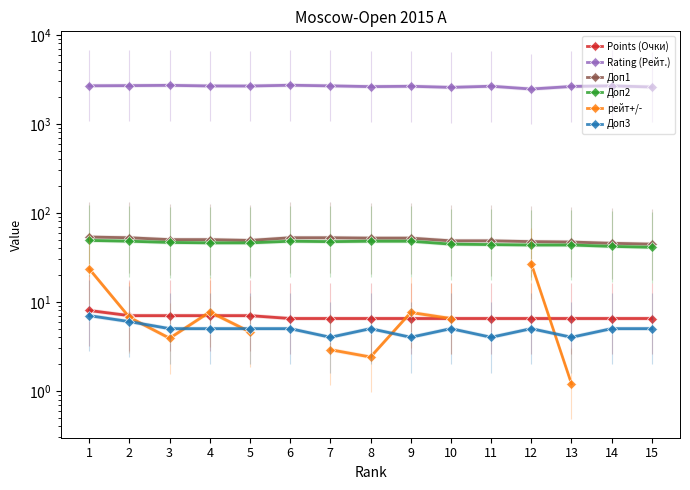

Where does the Доп2 series first go above 46?

1